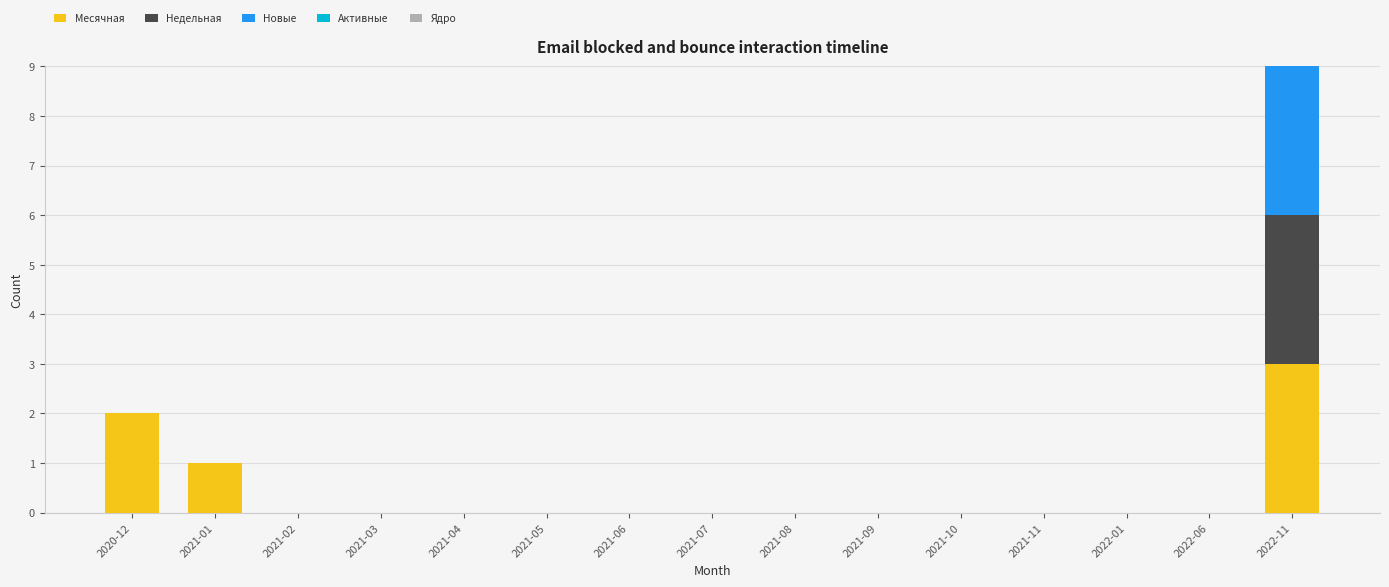

At which category is the sum across all series the highest?

2022-11